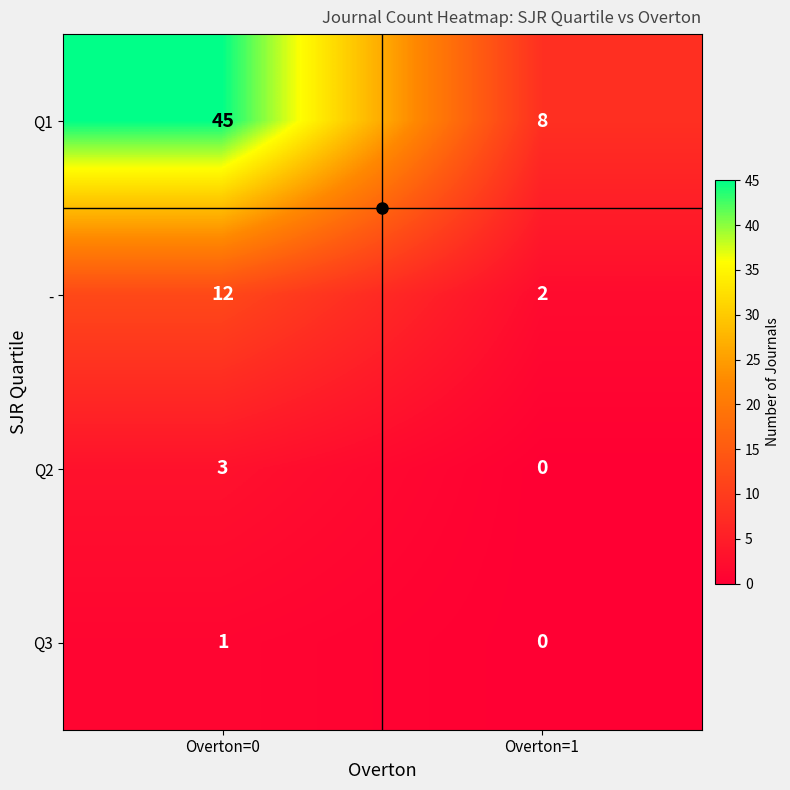

What is the sum of the Q2 values at Overton=1 and Overton=0?

3